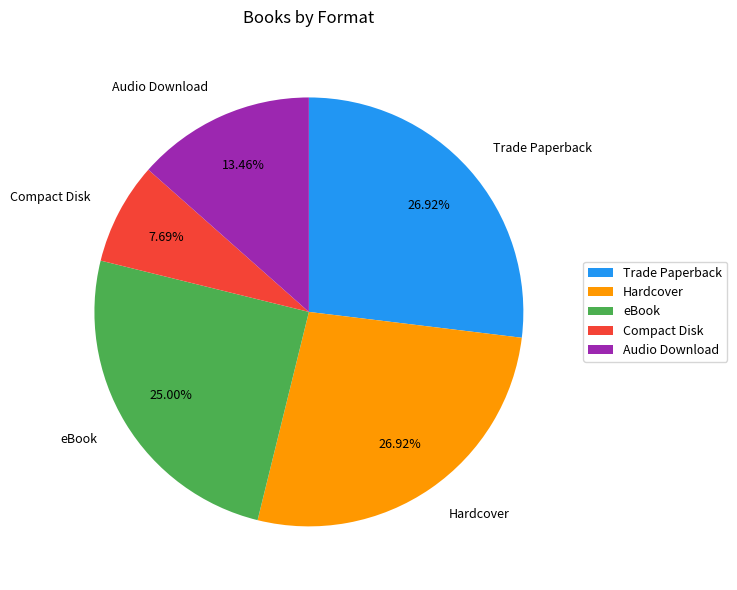

What percentage is the eBook slice, to the nearest percent?

25%